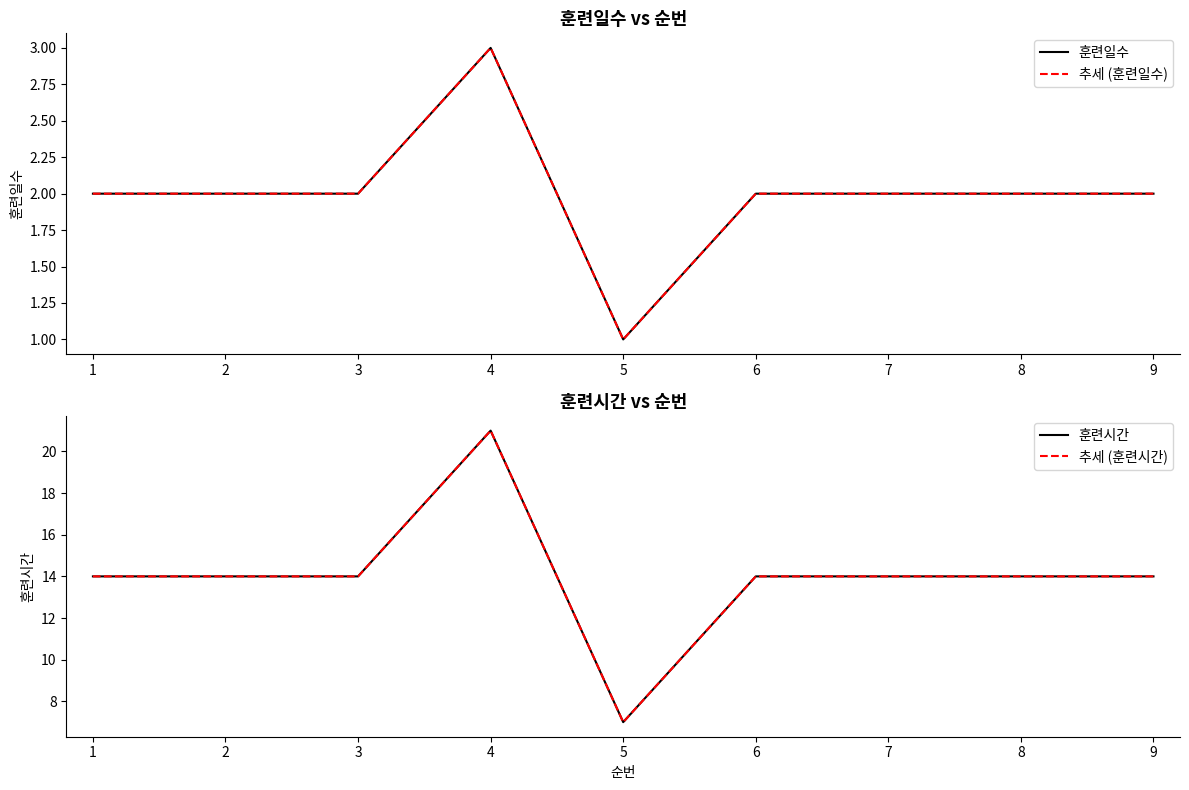

How many interior local valleys does the 추세 (훈련일수) series have?

1